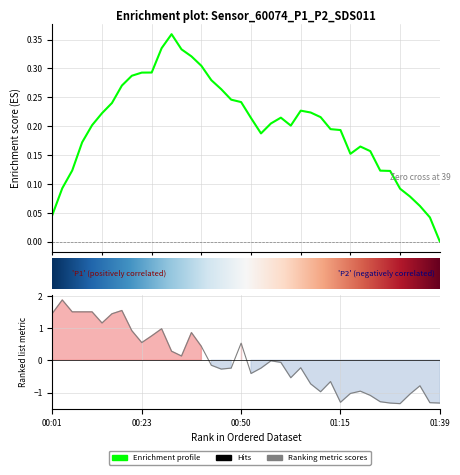

Rank the categories by value from highest to lowest.

00:04, 00:18, 00:06, 00:09, 00:11, 00:01, 00:16, 00:13, 00:31, 00:21, 00:38, 00:26, 00:23, 00:50, 00:41, 00:33, 00:36, 00:58, 01:00, 00:43, 01:05, 00:48, 00:55, 00:46, 00:53, 01:03, 01:12, 01:07, 01:34, 01:20, 01:10, 01:17, 01:32, 01:22, 01:25, 01:15, 01:37, 01:27, 01:39, 01:29